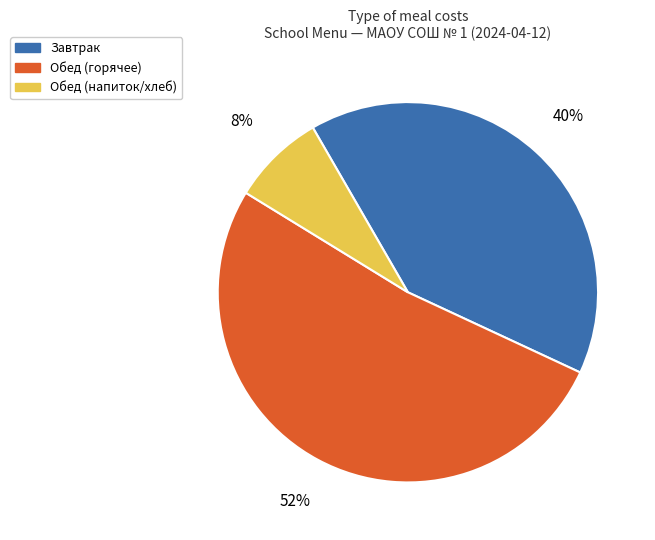

Does any single category account for the majority?

Yes